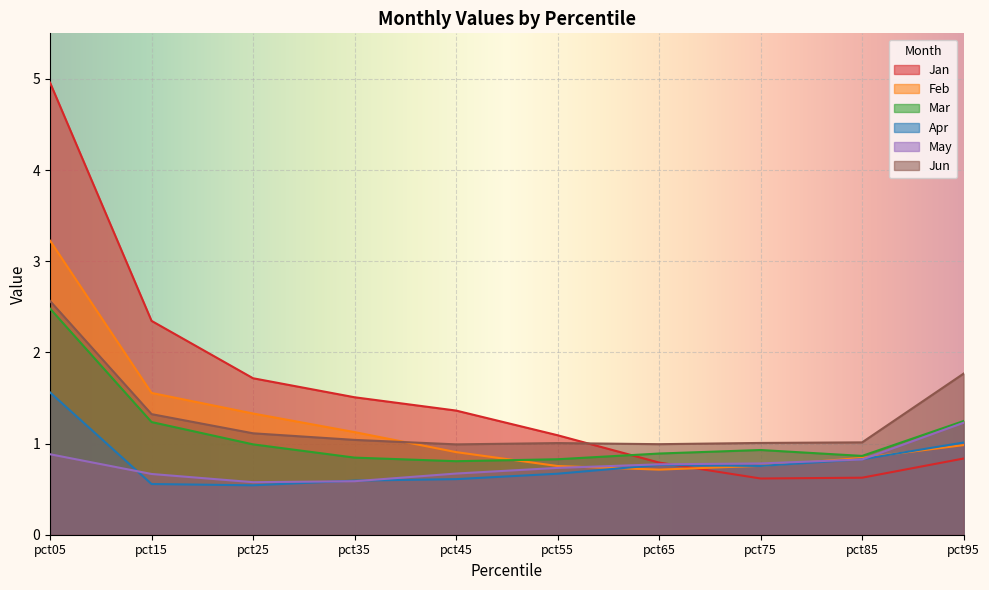

The Mar series shows 0.7 at pct95. True or false?

False